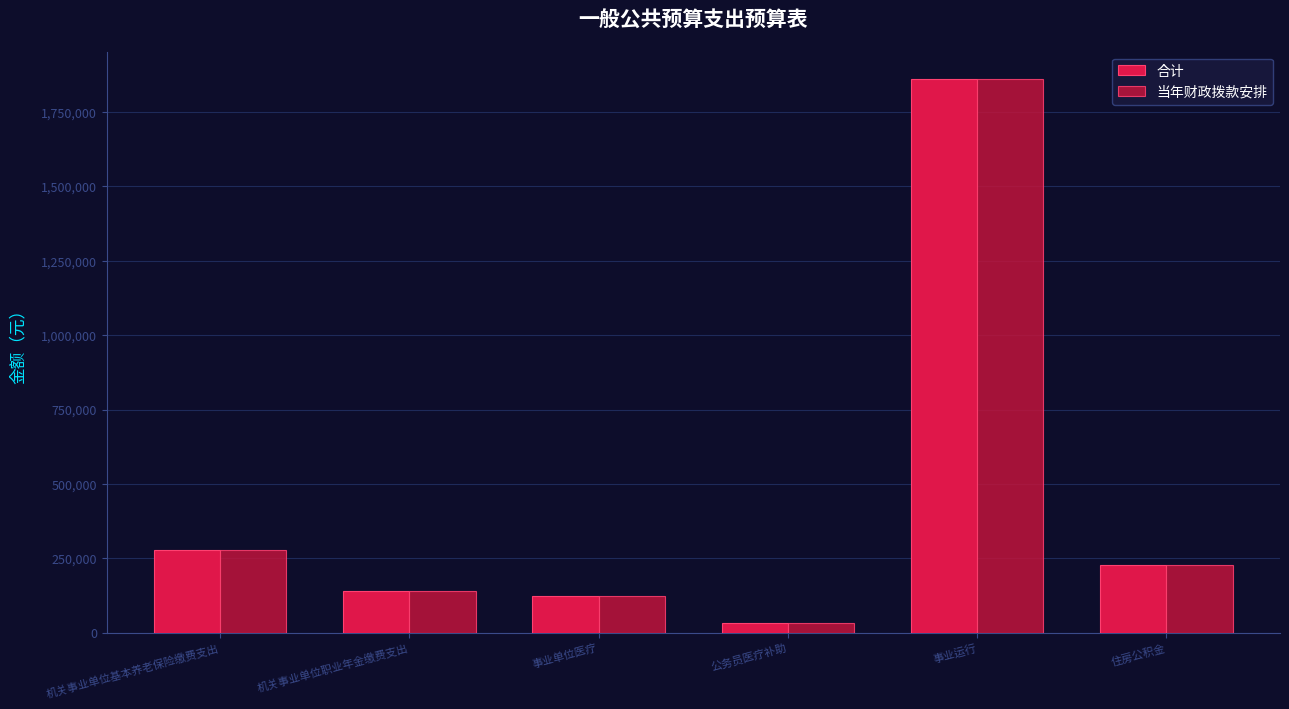

Reading left to right, transcribe all the data shown in this chart.

合计: 278730.4	139365.2	121944.6	34320.0	1860430.7	226255.8
当年财政拨款安排: 278730.4	139365.2	121944.6	34320.0	1860430.7	226255.8